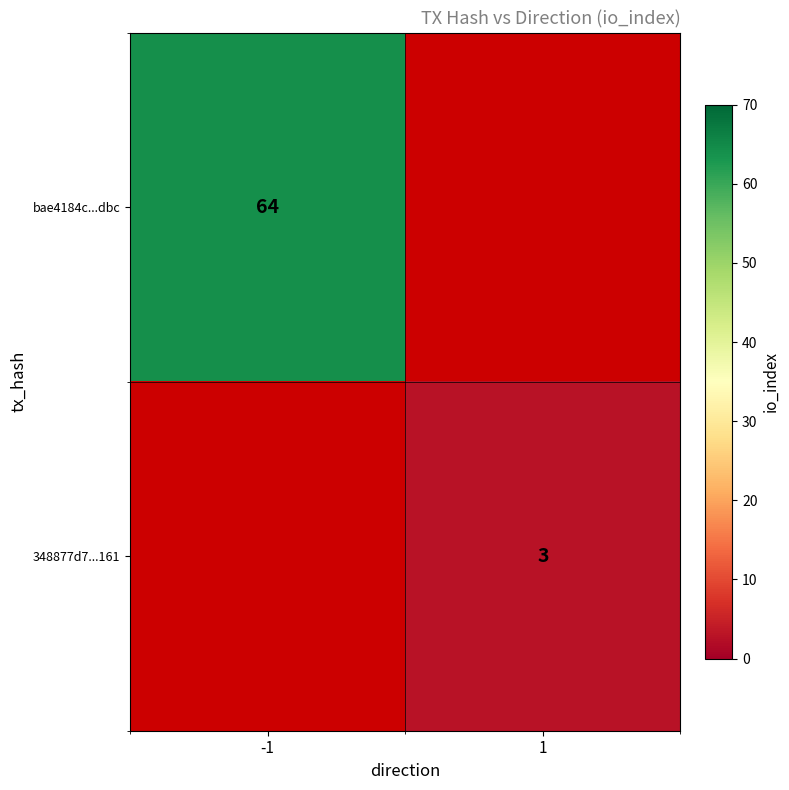

How many categories are shown in the chart?

2